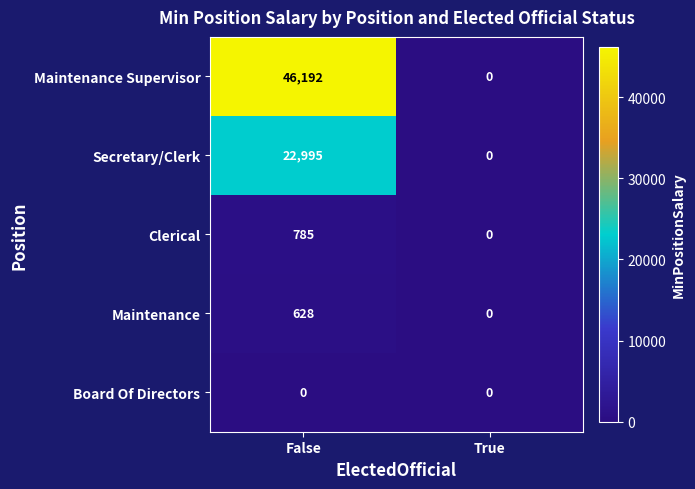

What is the approximate value of Maintenance Supervisor at False, to the nearest 50?

46200